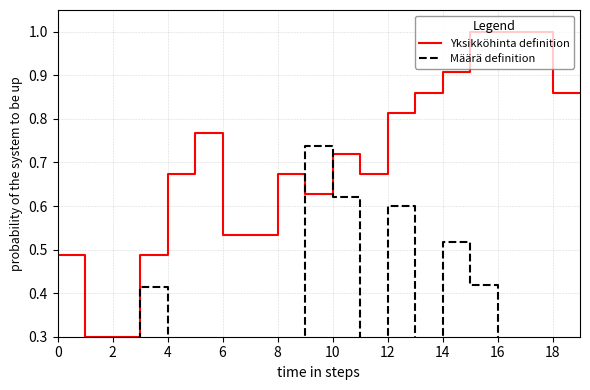

How many lines are shown in the chart?

2